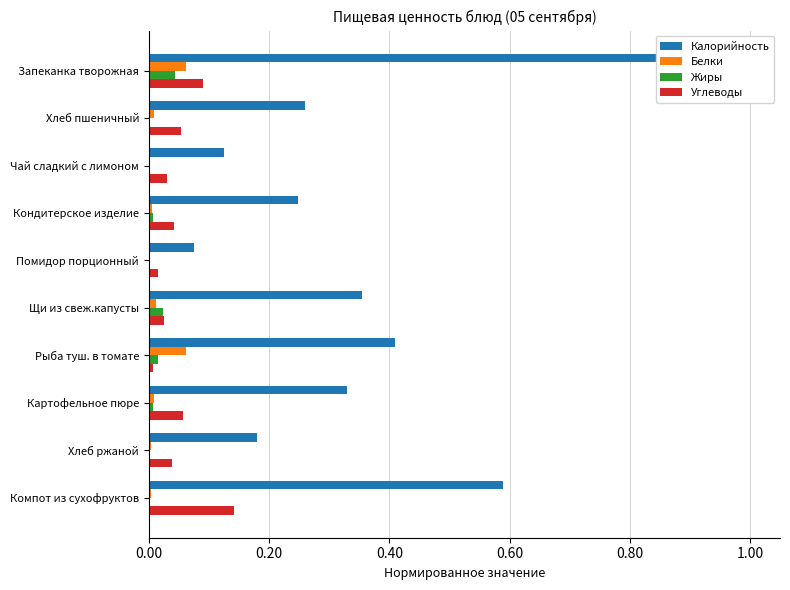

What is the label of the 5th bar from the right?

Щи из свеж.капусты